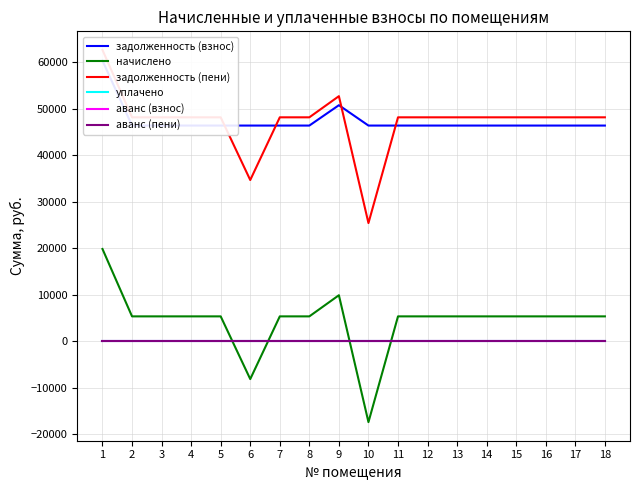

Reading left to right, list all the values displayed in this chart.

задолженность (взнос): 60369.8	46399.1	46399.1	46399.1	46399.1	46399.1	46399.1	46399.1	50784.0	46399.1	46399.1	46399.1	46399.1	46399.1	46399.1	46399.1	46399.1	46399.1
начислено: 19828.6	5323.5	5323.5	5323.5	5323.5	-8175.6	5323.5	5323.5	9876.1	-17439.8	5323.5	5323.5	5323.5	5323.5	5323.5	5323.5	5323.5	5323.5
задолженность (пени): 62678.6	48173.6	48173.6	48173.6	48173.6	34674.5	48173.6	48173.6	52726.2	25410.2	48173.6	48173.6	48173.6	48173.6	48173.6	48173.6	48173.6	48173.6
уплачено: 0.0	0.0	0.0	0.0	0.0	0.0	0.0	0.0	0.0	0.0	0.0	0.0	0.0	0.0	0.0	0.0	0.0	0.0
аванс (взнос): 0.0	0.0	0.0	0.0	0.0	0.0	0.0	0.0	0.0	0.0	0.0	0.0	0.0	0.0	0.0	0.0	0.0	0.0
аванс (пени): 0.0	0.0	0.0	0.0	0.0	0.0	0.0	0.0	0.0	0.0	0.0	0.0	0.0	0.0	0.0	0.0	0.0	0.0